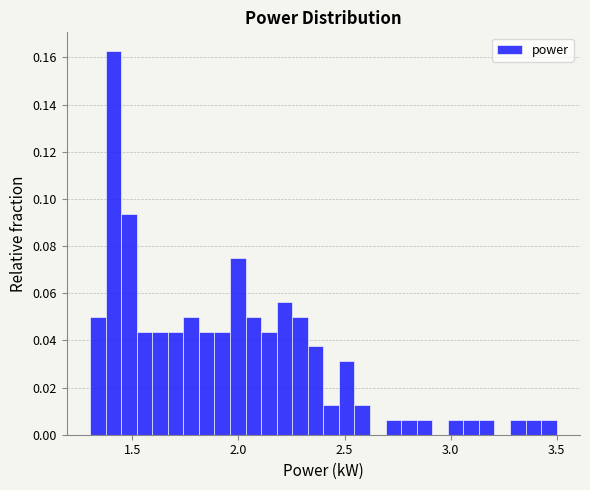

Read against the x-axis, roughly where is the centre of the tallest bar?

1.40